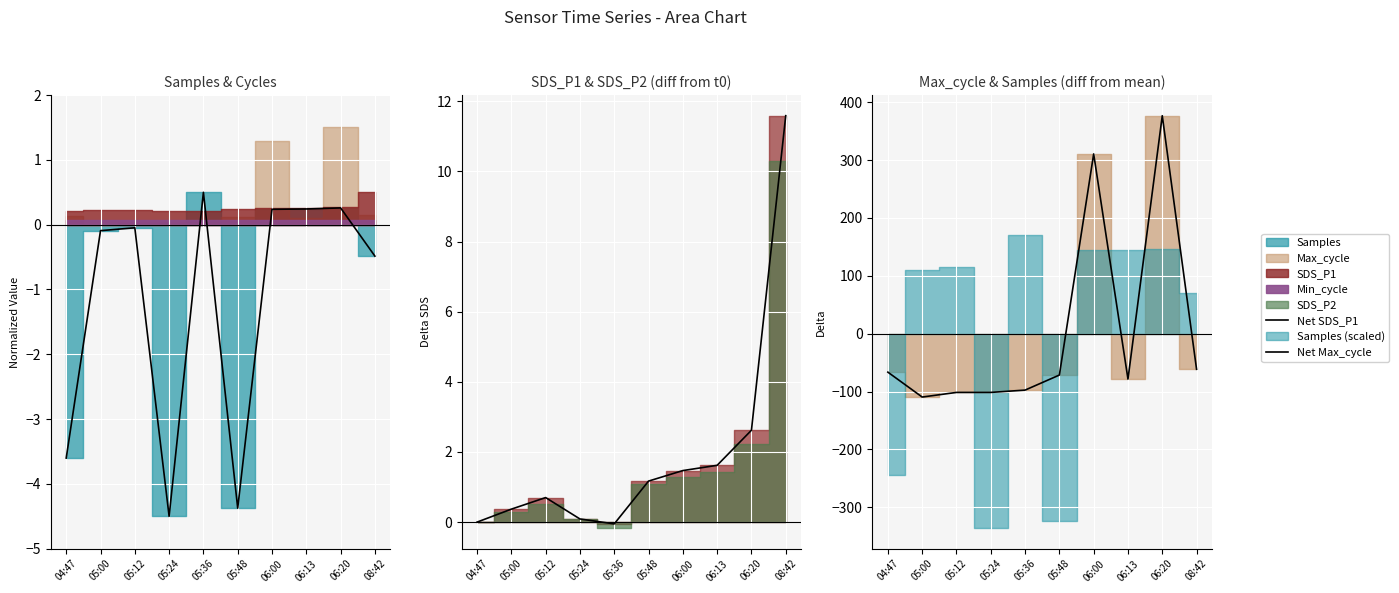

The Net SDS_P1 series shows 11.6 at 08:42. True or false?

True